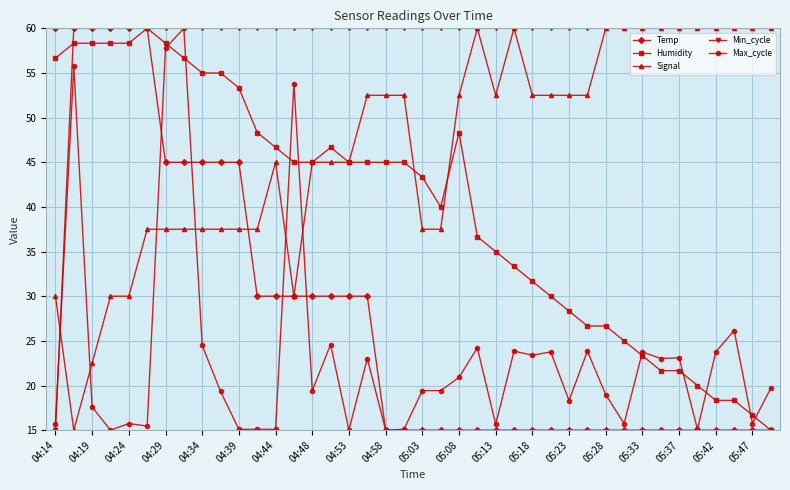

What is the greatest value displayed?

60.0